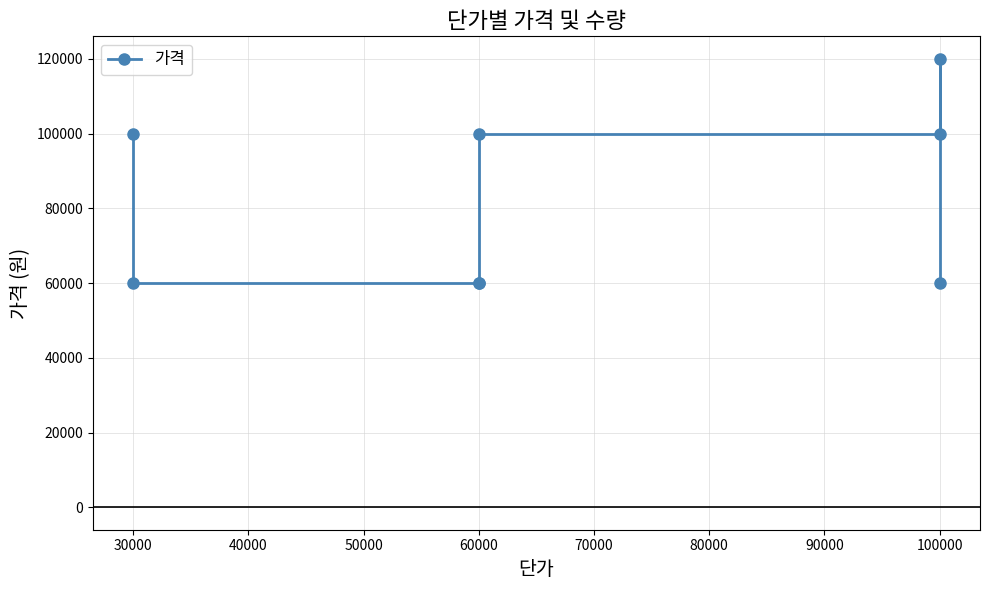

How many lines are shown in the chart?

1